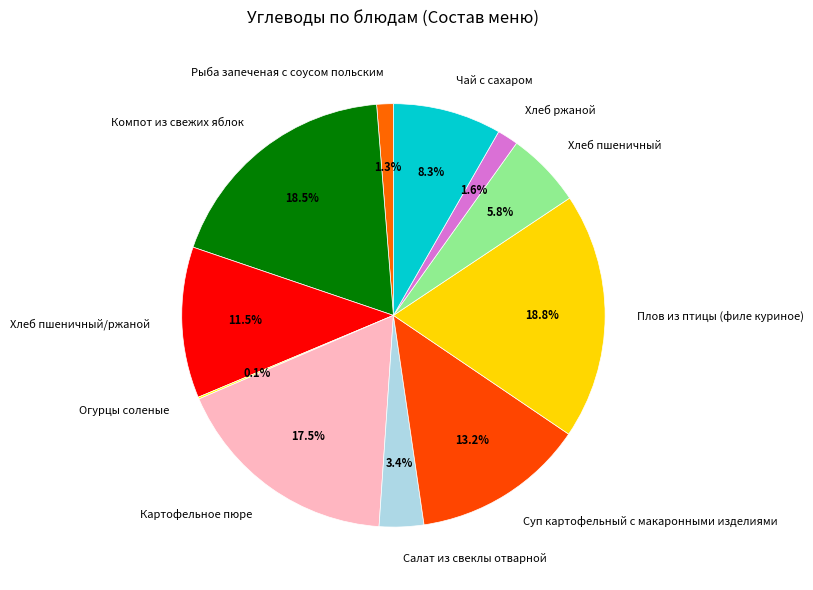

What is the ratio of the value at Рыба запеченая с соусом польским to the value at Салат из свеклы отварной?

0.4